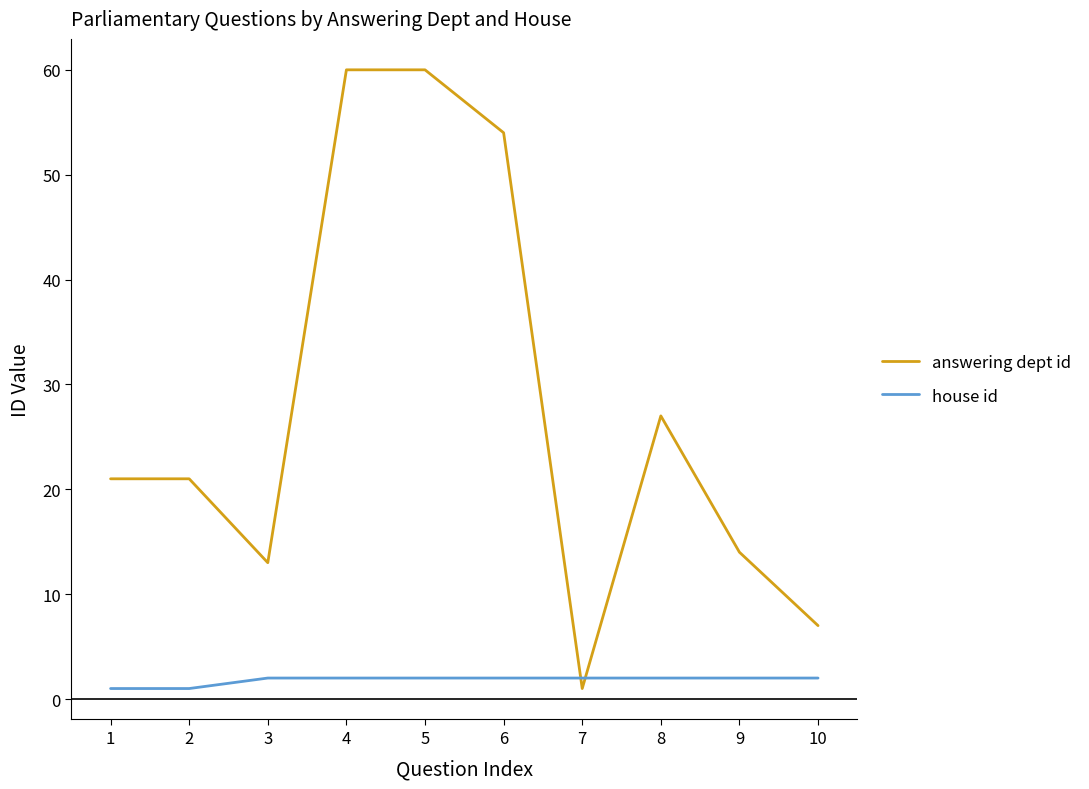

True or false: answering dept id and house id intersect in this chart.

True